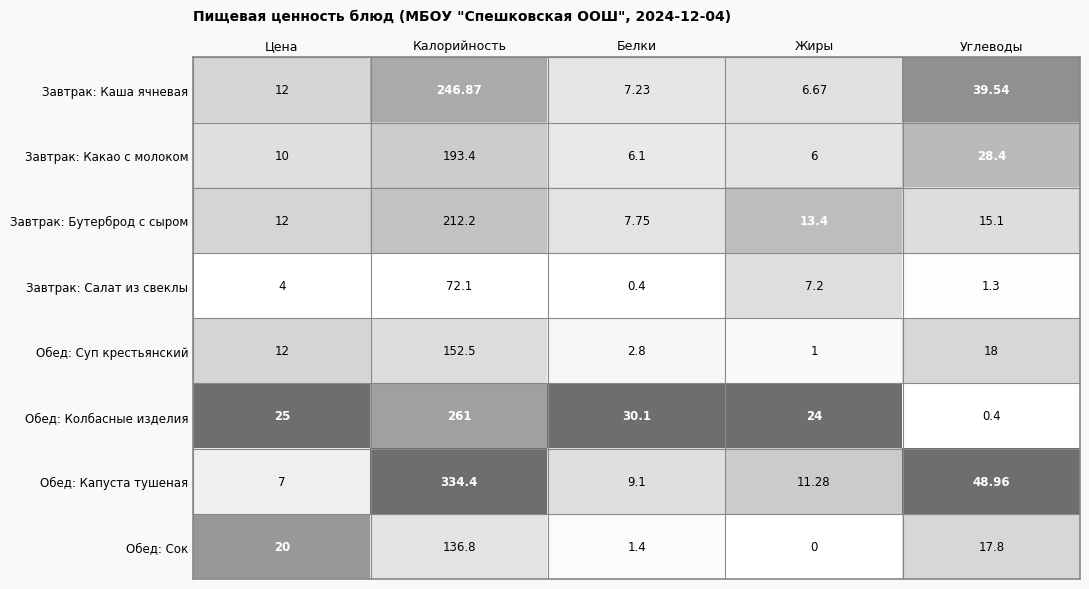

Which series has the largest total across all categories?

Обед: Капуста тушеная